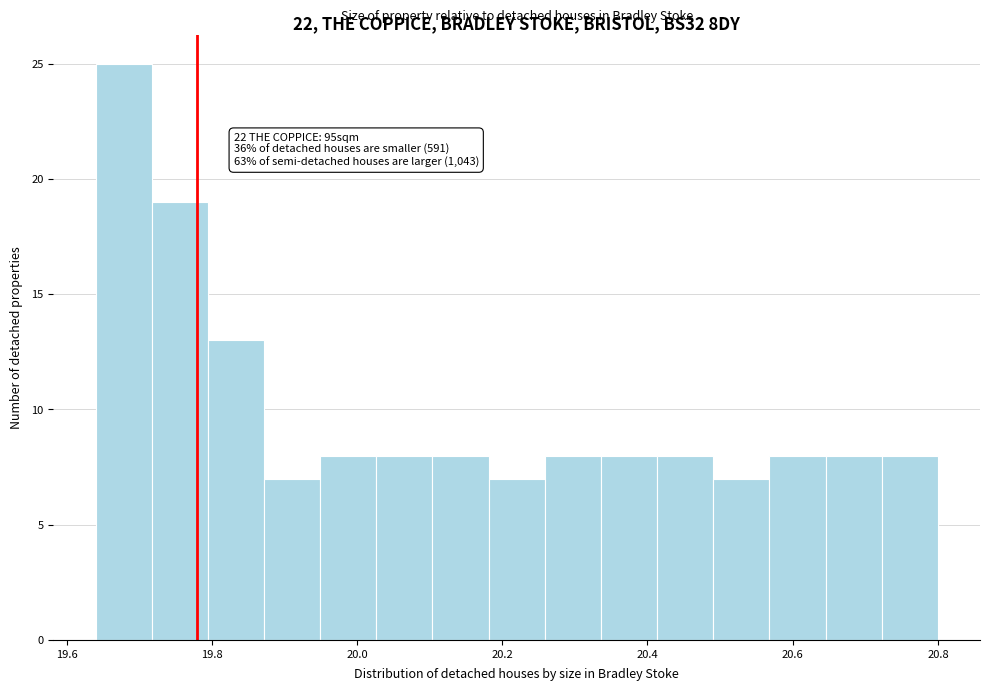

Around what value on the x-axis is the tallest bar? Give the approximate position of its centre, as read against the axis.

19.68